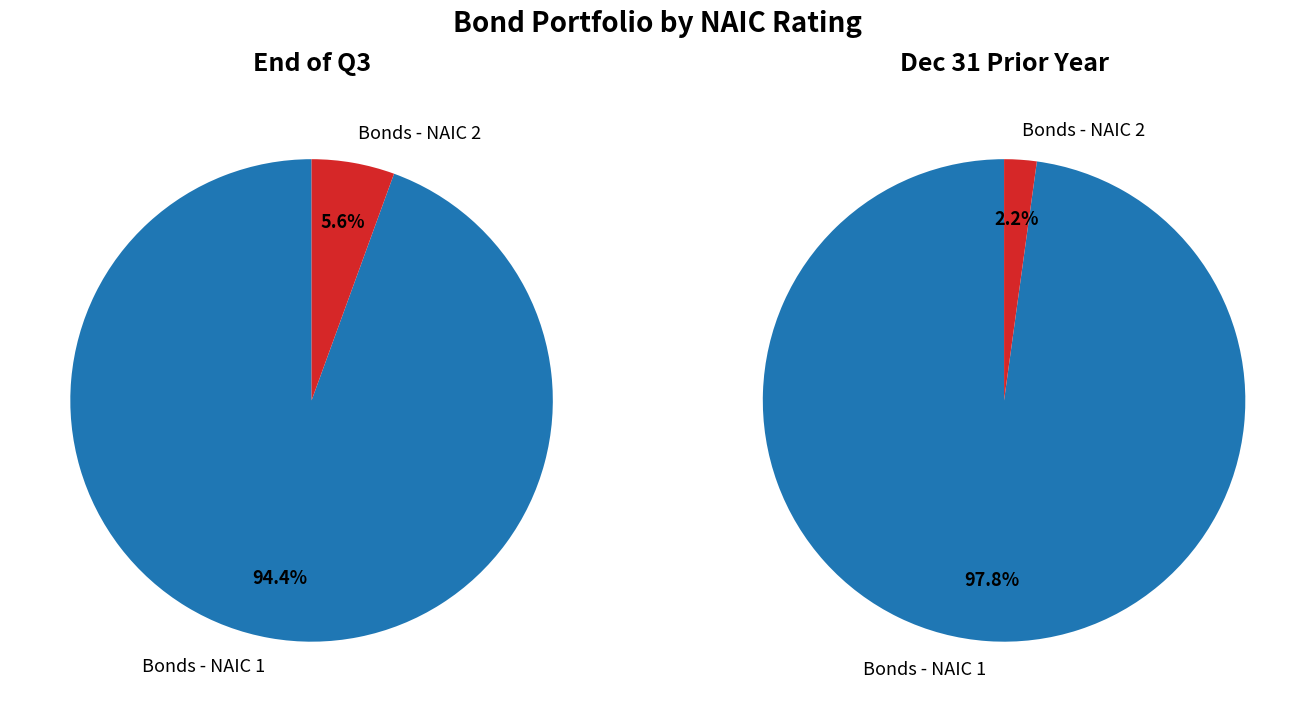

At Bonds - NAIC 1, list the series in order from smallest to largest.

Book/Adjusted Carrying Value End of Third Quarter, Book/Adjusted Carrying Value December 31 Prior Year